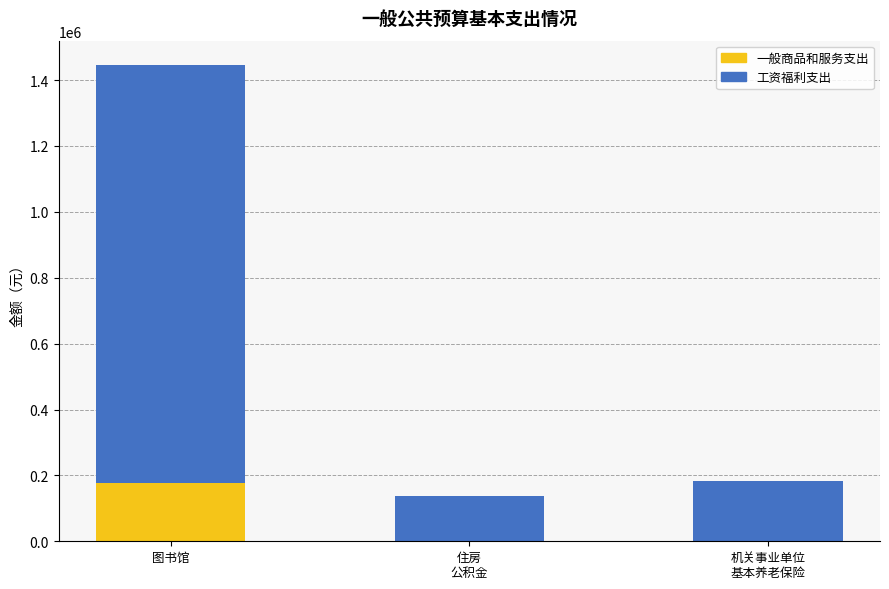

What are all the series names shown in the legend?

一般商品和服务支出, 工资福利支出